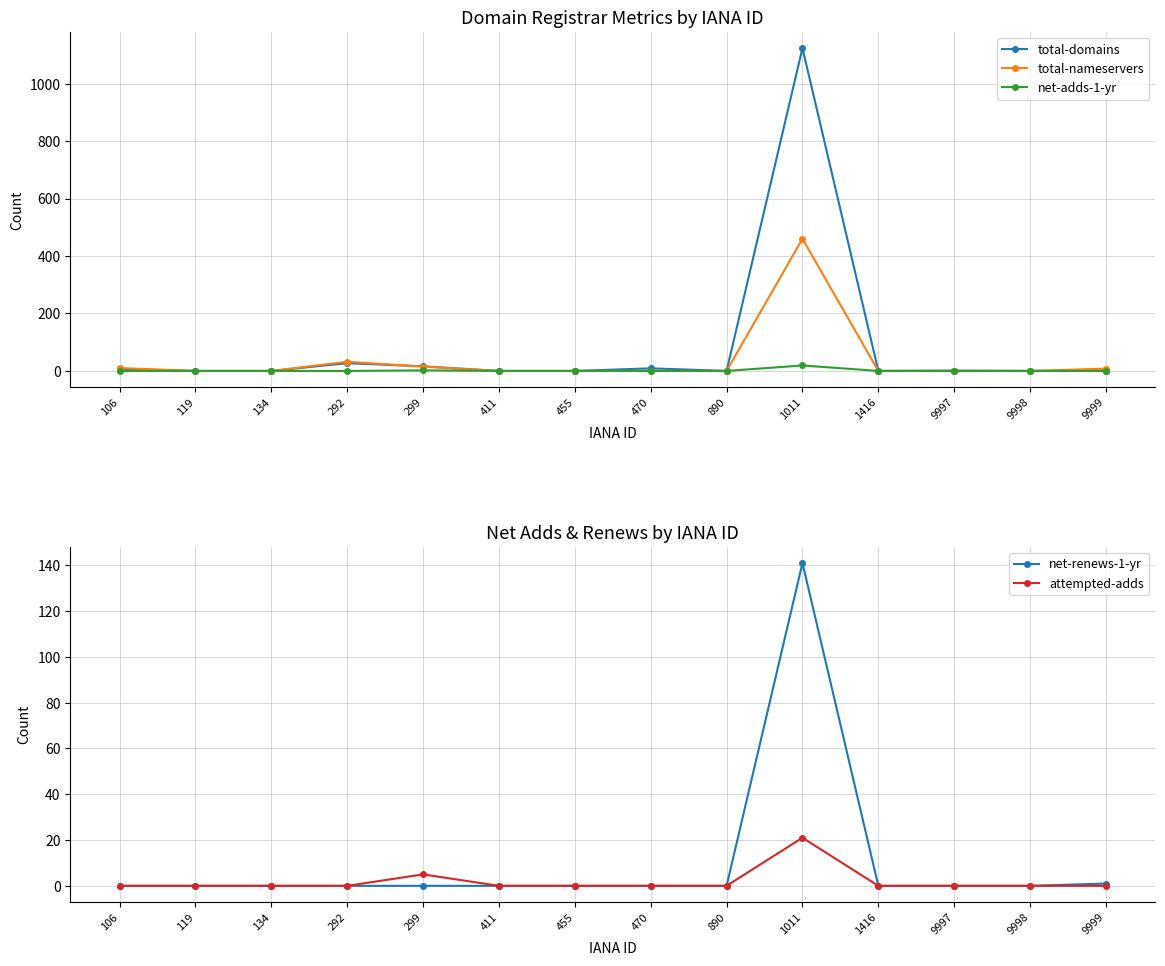

How many interior local peaks does the net-renews-1-yr series have?

1